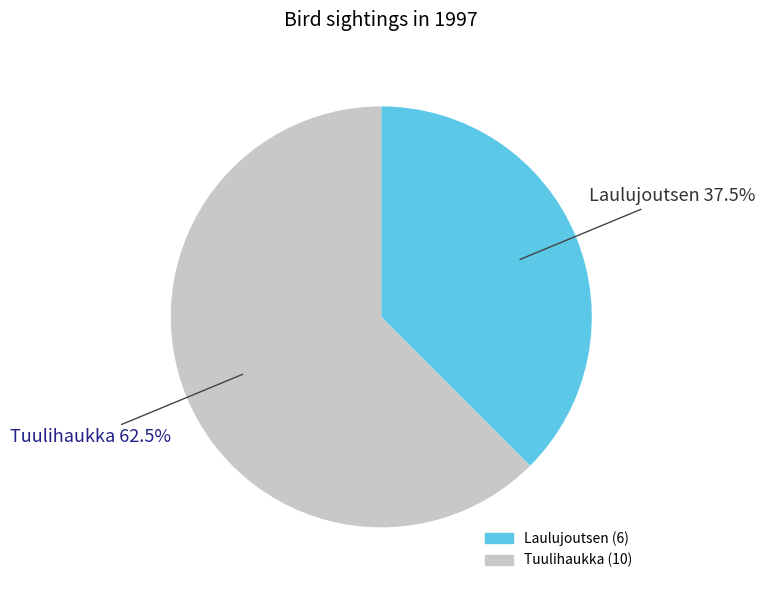

To the nearest percent, what is the difference between the Laulujoutsen and Tuulihaukka slice percentages?

25%